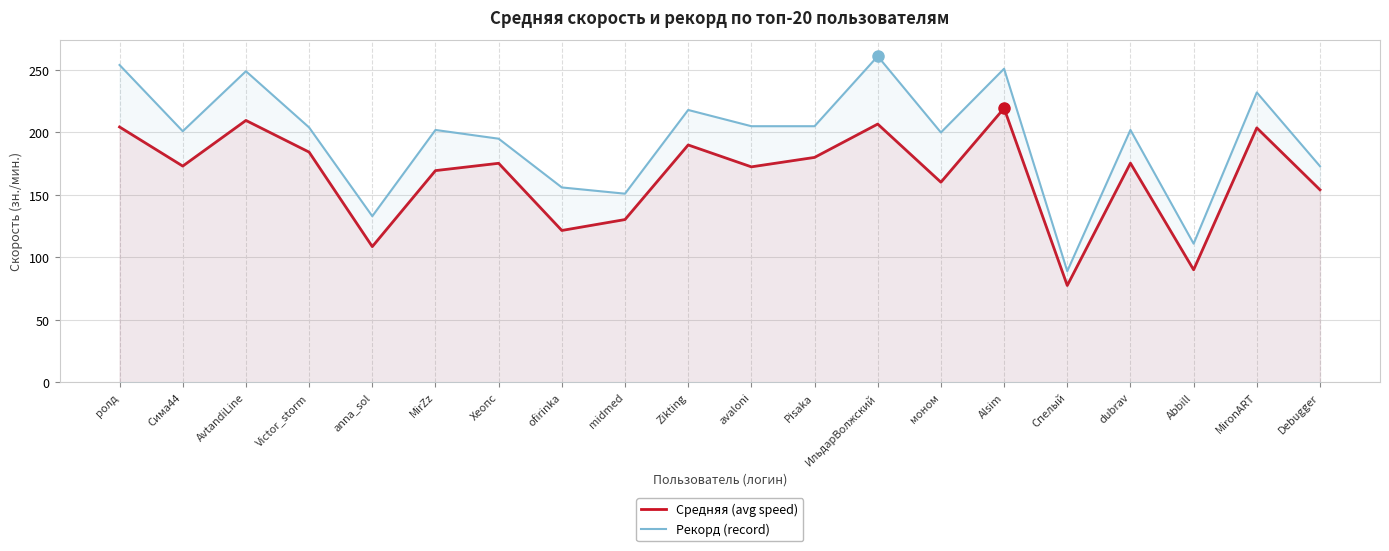

What is the maximum value shown in the chart?

261.0